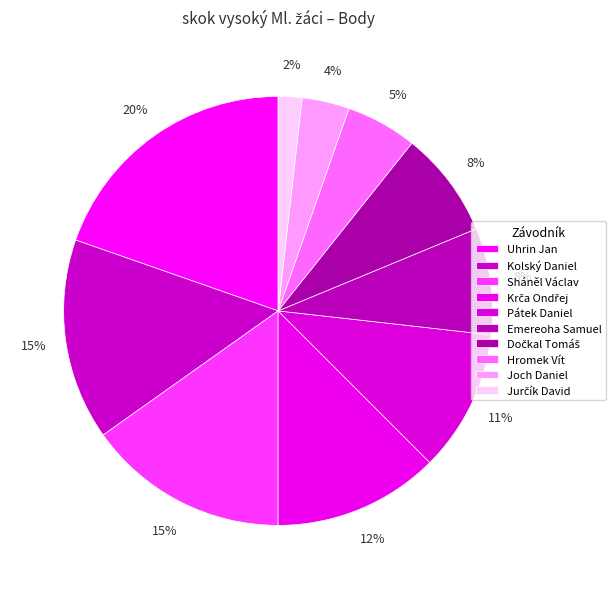

What is the change in value from Krča Ondřej to Pátek Daniel?

-1.0